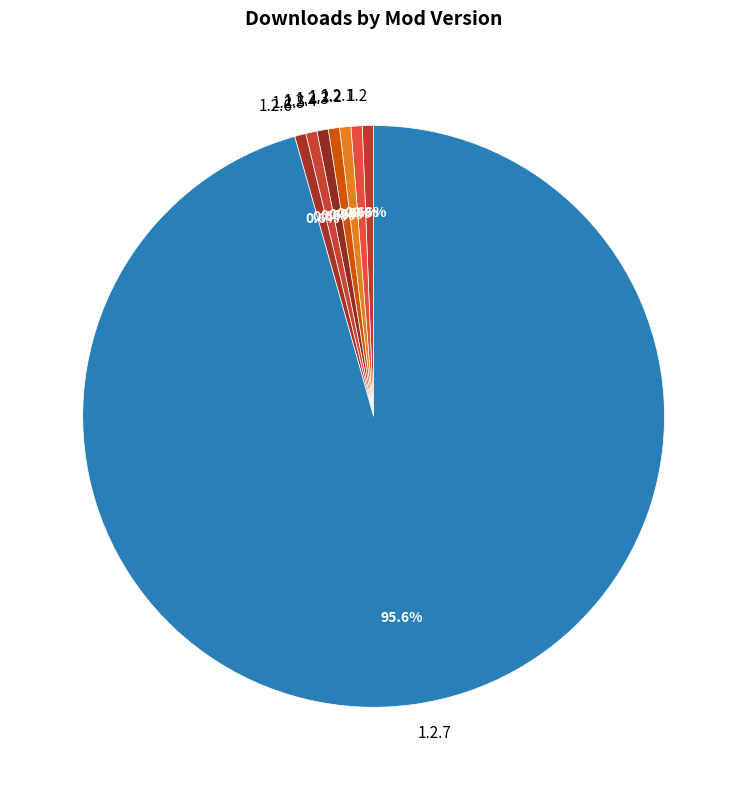

Is 1.2.7 the majority of the pie?

Yes